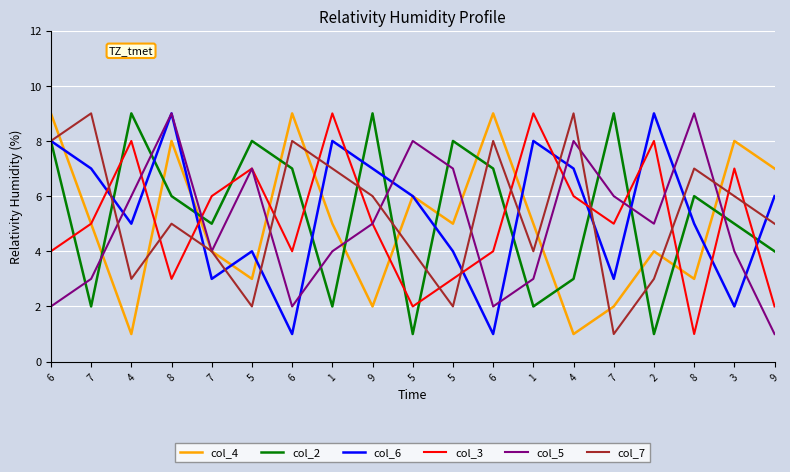

Does the chart have visible grid lines?

Yes